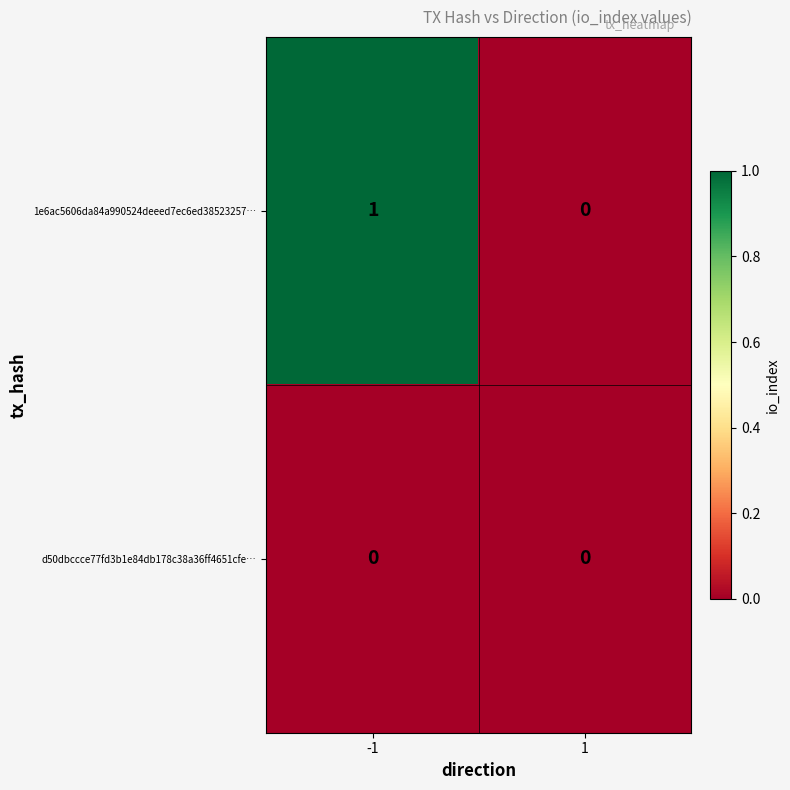

List the series in order of their overall mean, highest first.

1e6ac5606da84a990524deeed7ec6ed38523257…, d50dbccce77fd3b1e84db178c38a36ff4651cfe…